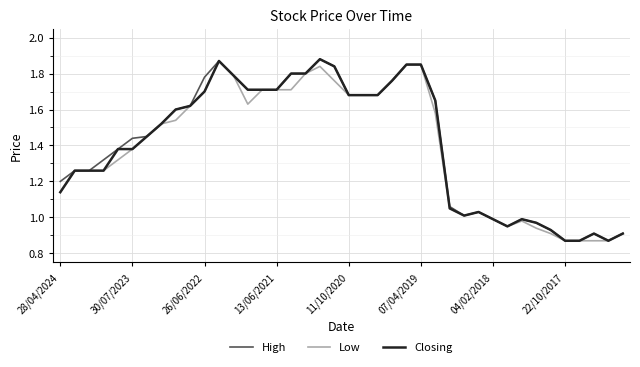

Count the number of data series in this chart.

3